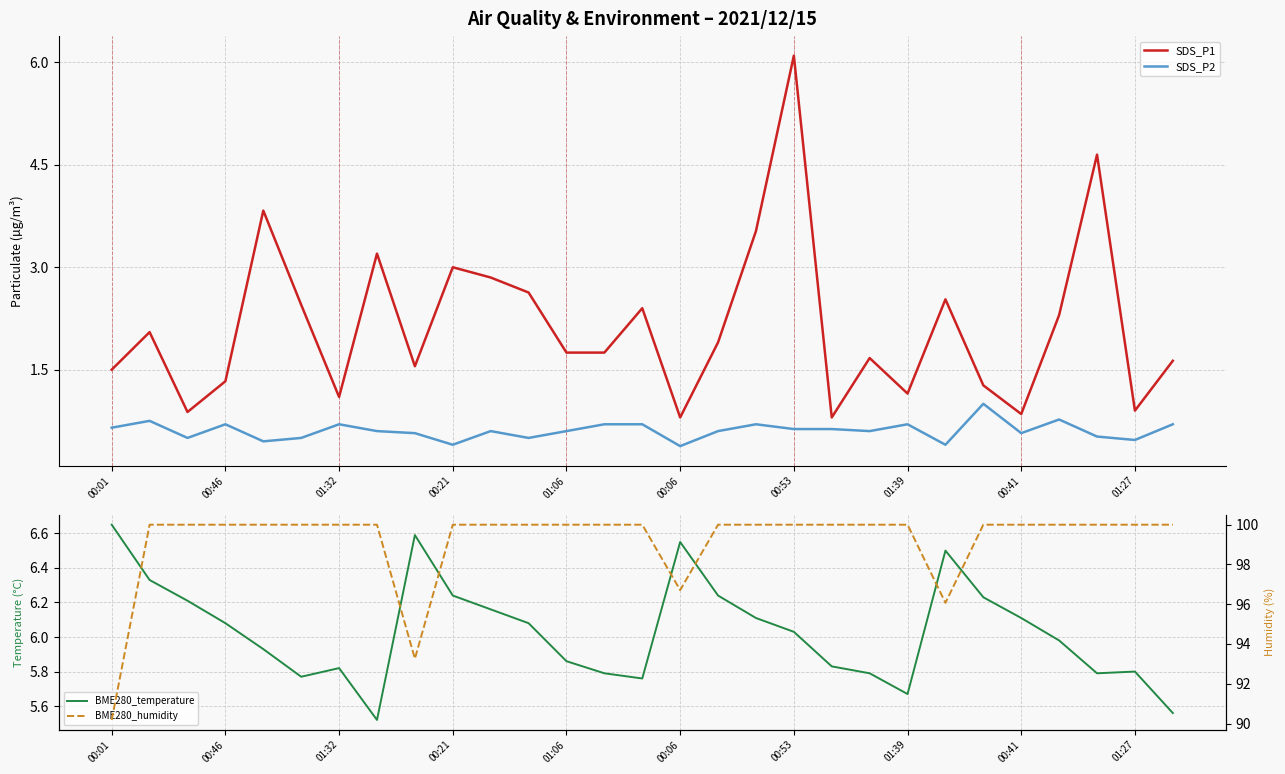

What is the minimum value for SDS_P2?

0.4